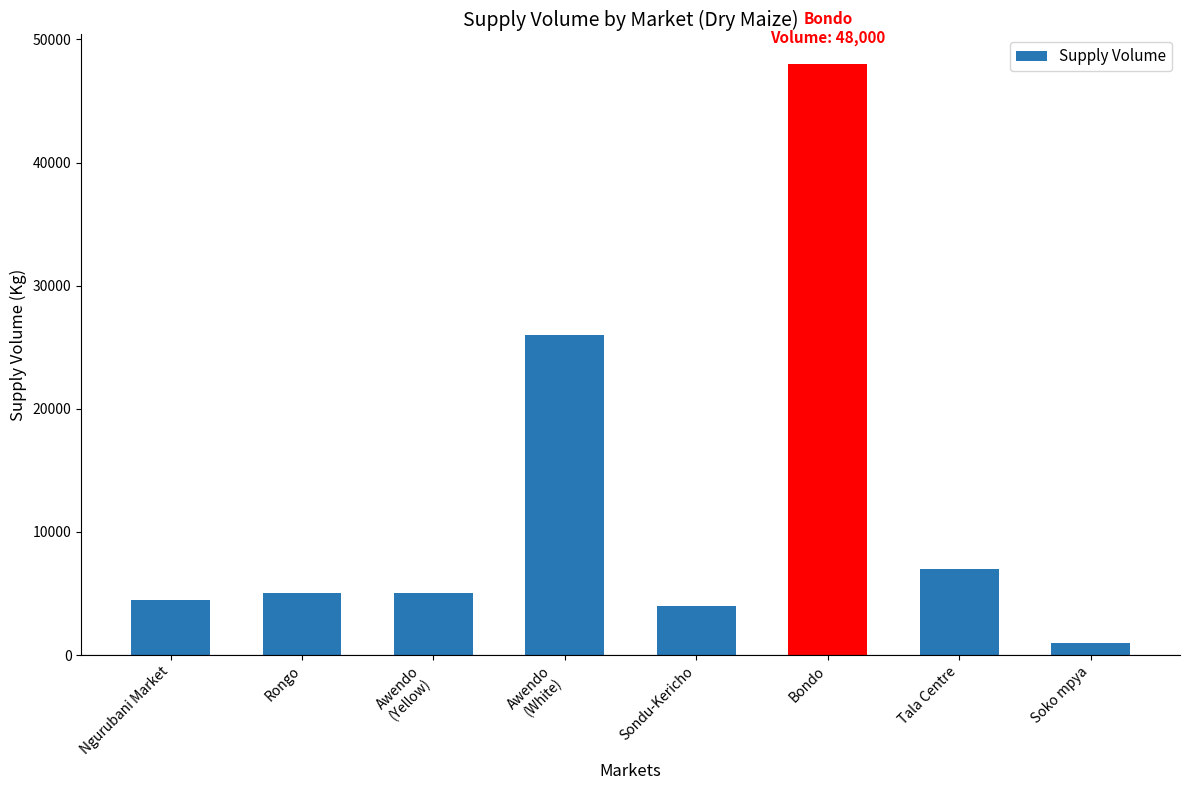

Which category has the highest value across all series?

Bondo